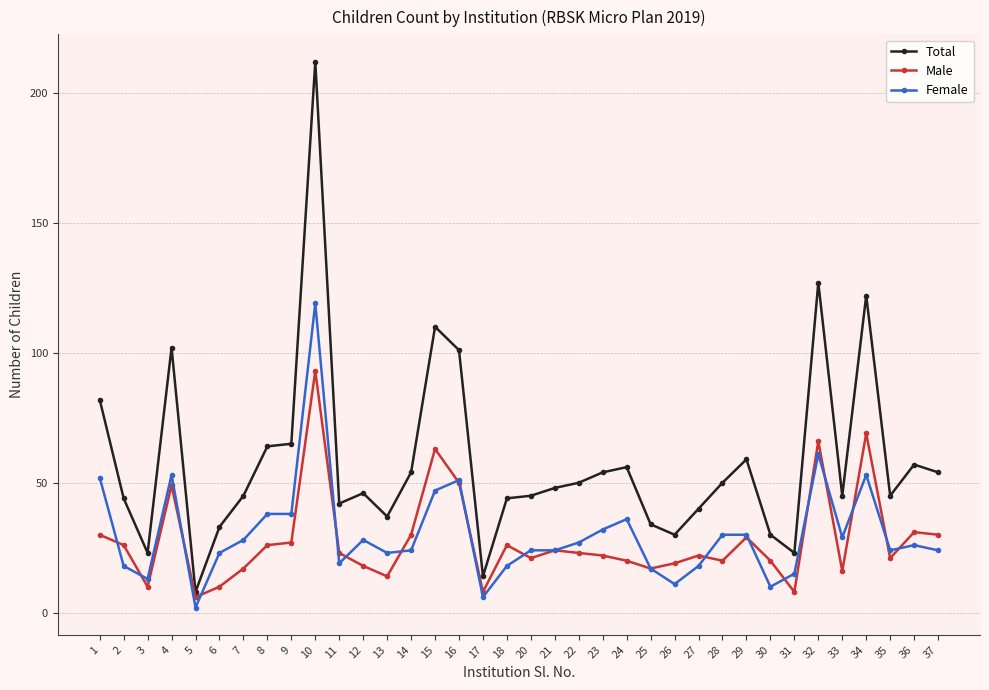

Rank the series by their maximum value, from highest to lowest.

Total, Female, Male